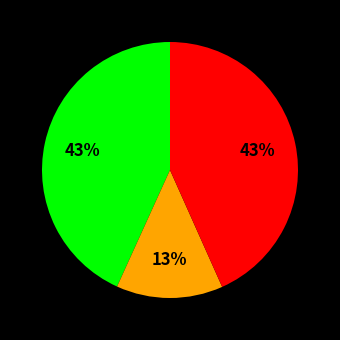

Is there a majority slice in this chart?

No